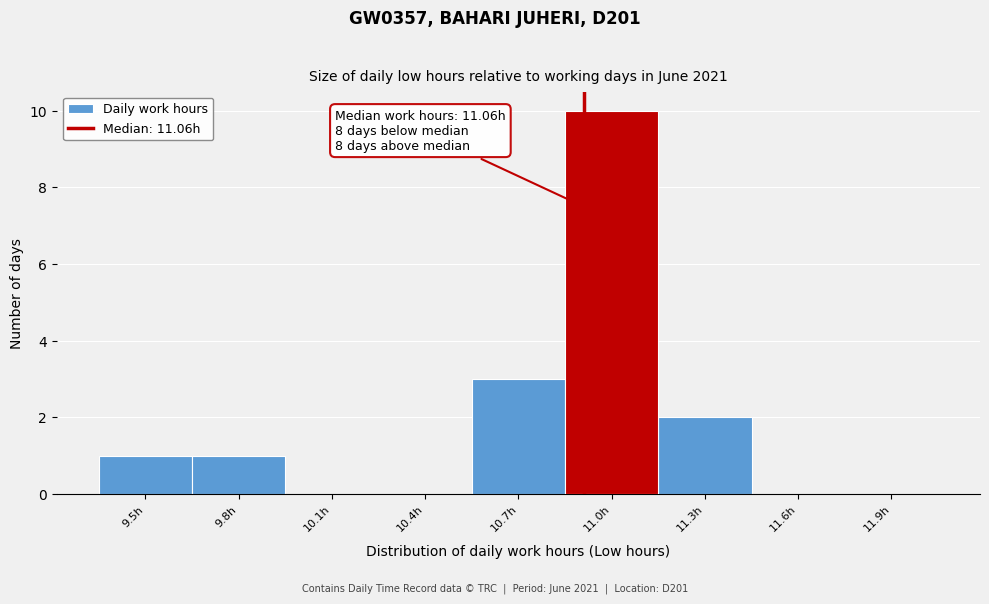

Reading right to left, transcribe all the data shown in this chart.

11.9h=0	11.6h=0	11.3h=2	11.0h=10	10.7h=3	10.4h=0	10.1h=0	9.8h=1	9.5h=1